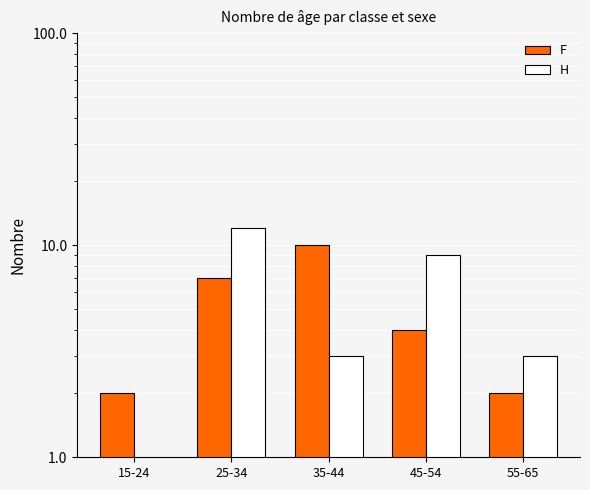

What is the label of the 5th bar from the right?

15-24